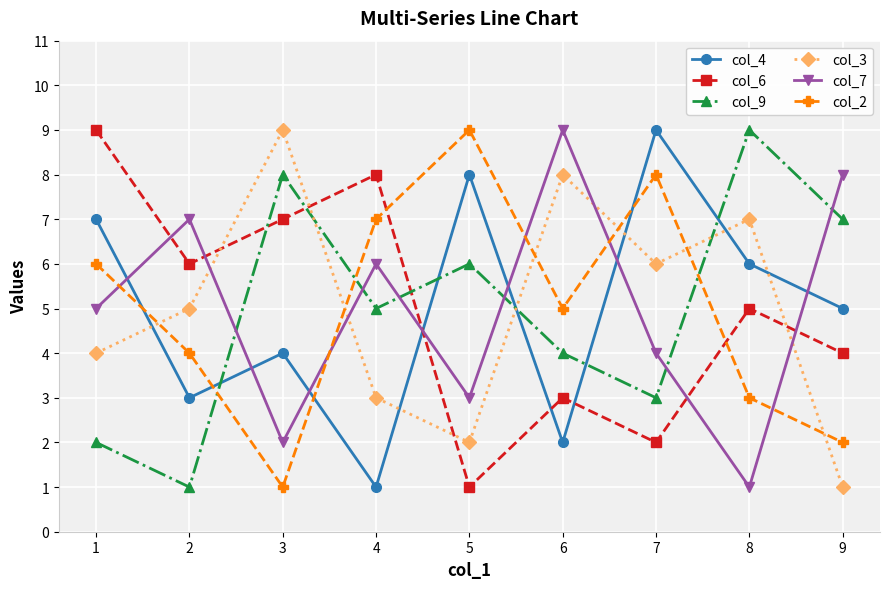

What is the maximum value shown in the chart?

9